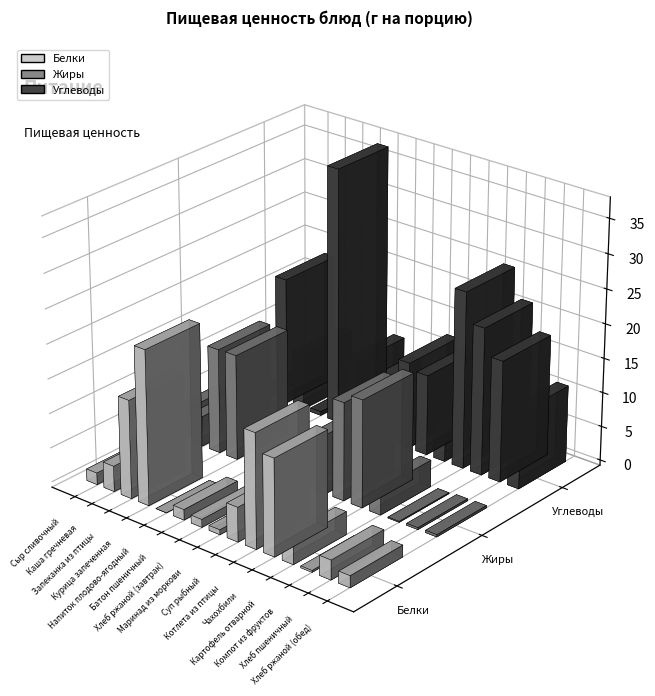

Which category has the highest value across all series?

Напиток плодово-ягодный